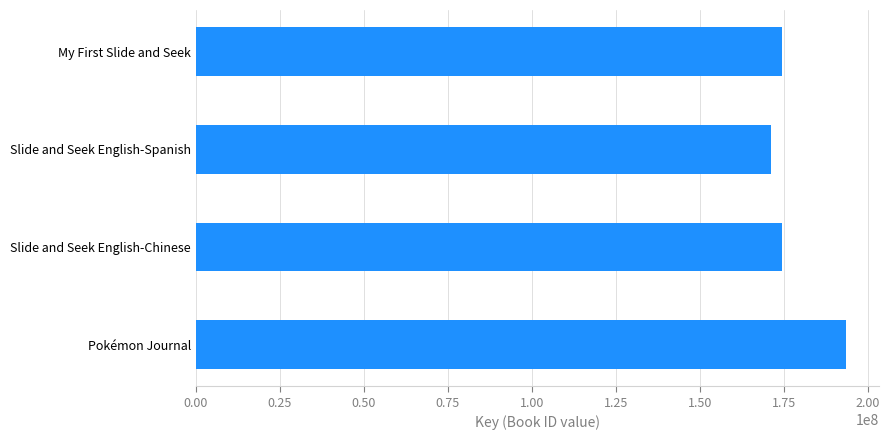

How many bars are there in total?

4